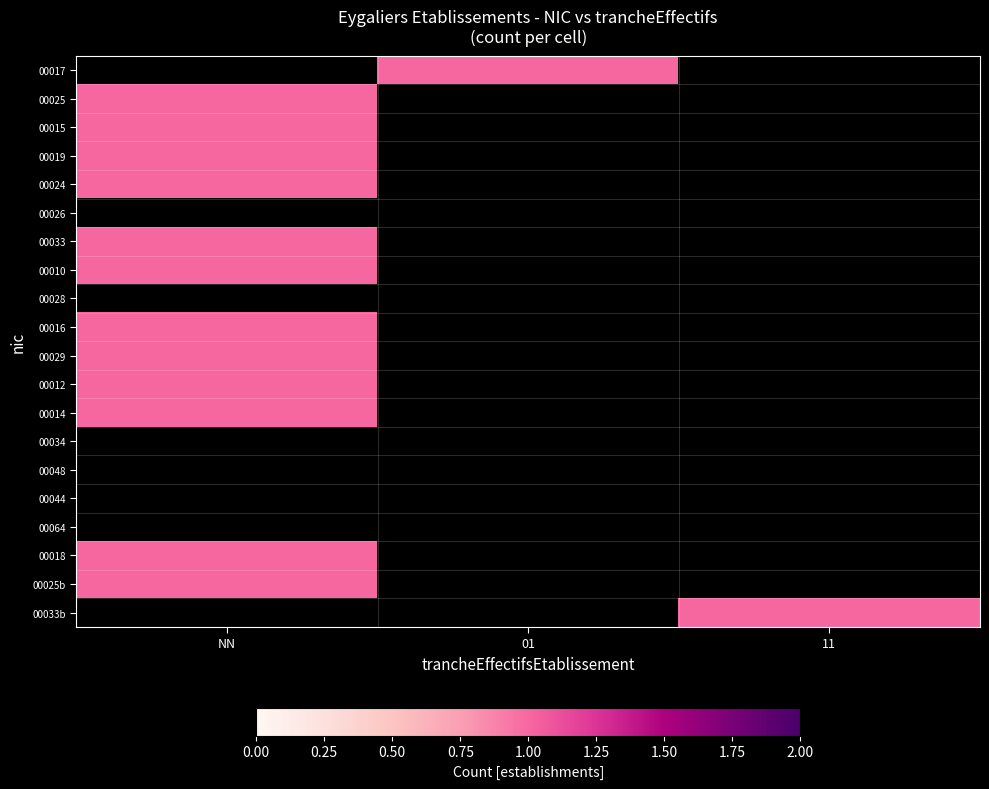

Which has a higher value, 01 or NN?

NN